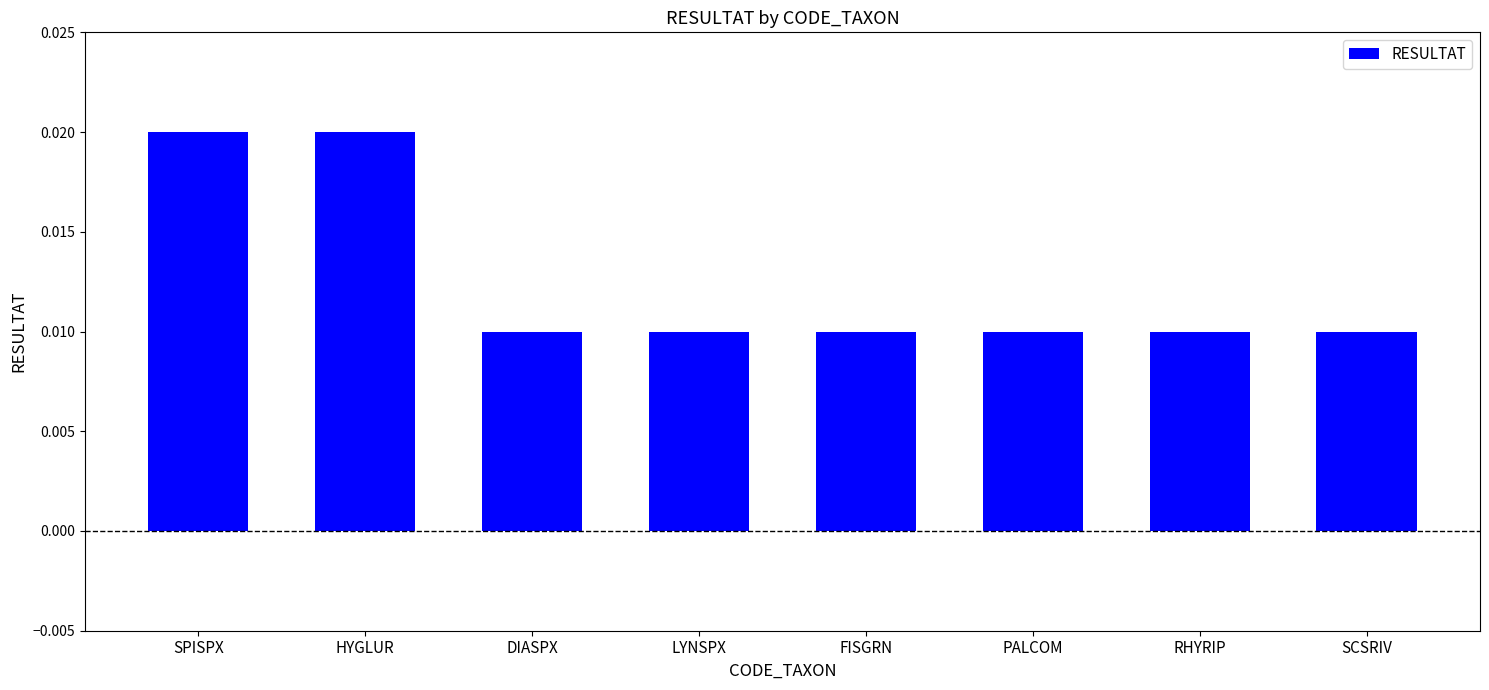

Between LYNSPX and HYGLUR, which is larger?

HYGLUR